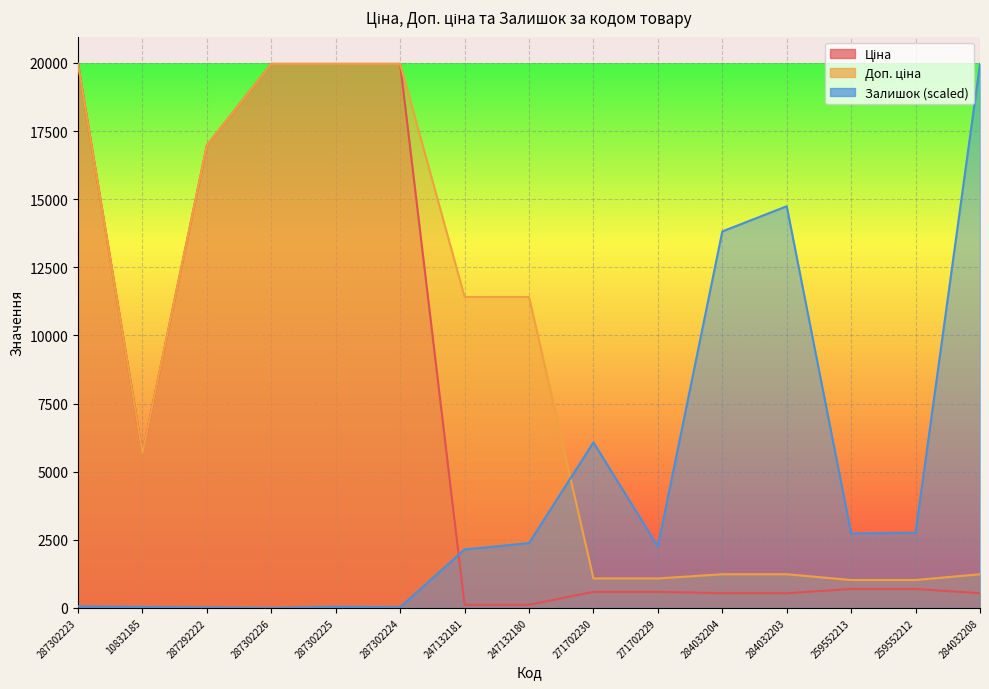

What is the label of the 14th point from the right?

10832185